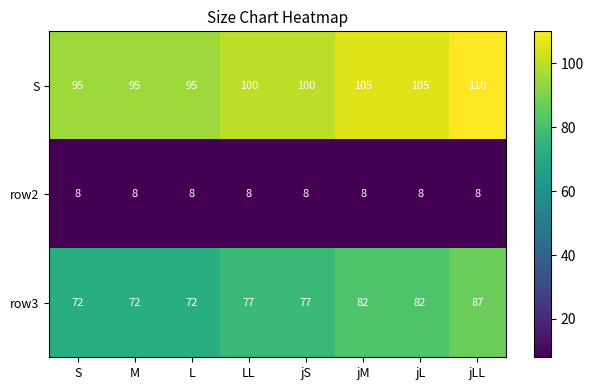

At which label does S reach its peak?

jLL